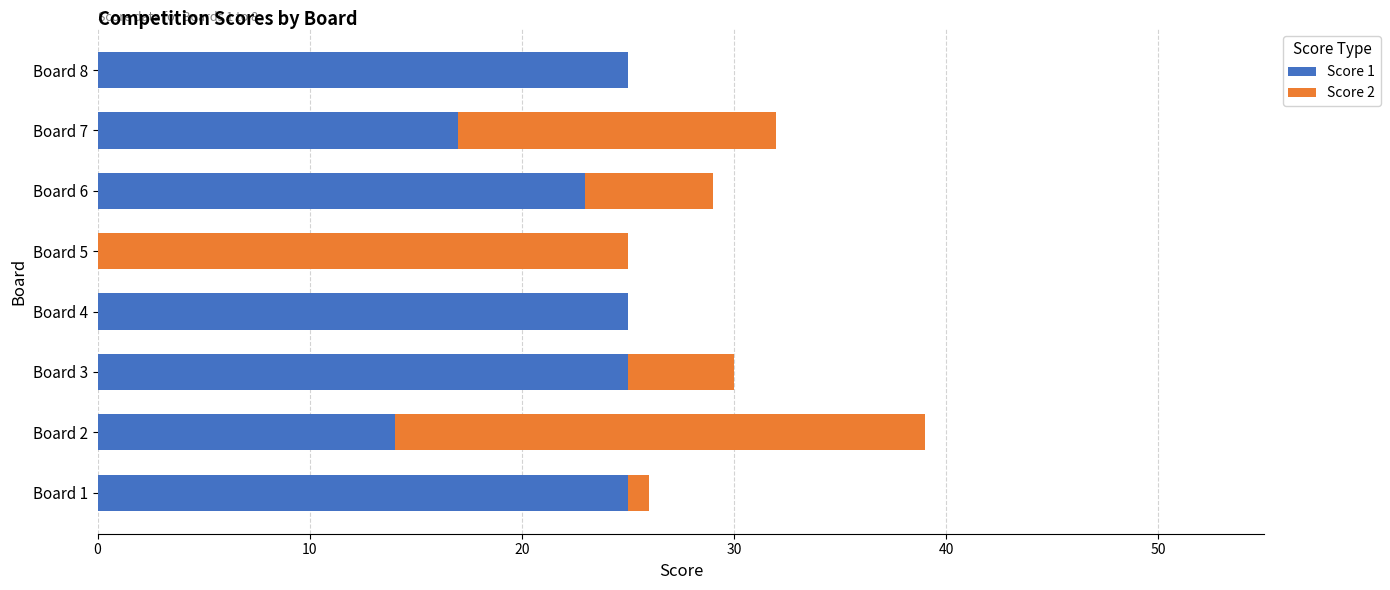

At which category is the sum across all series the highest?

Board 2